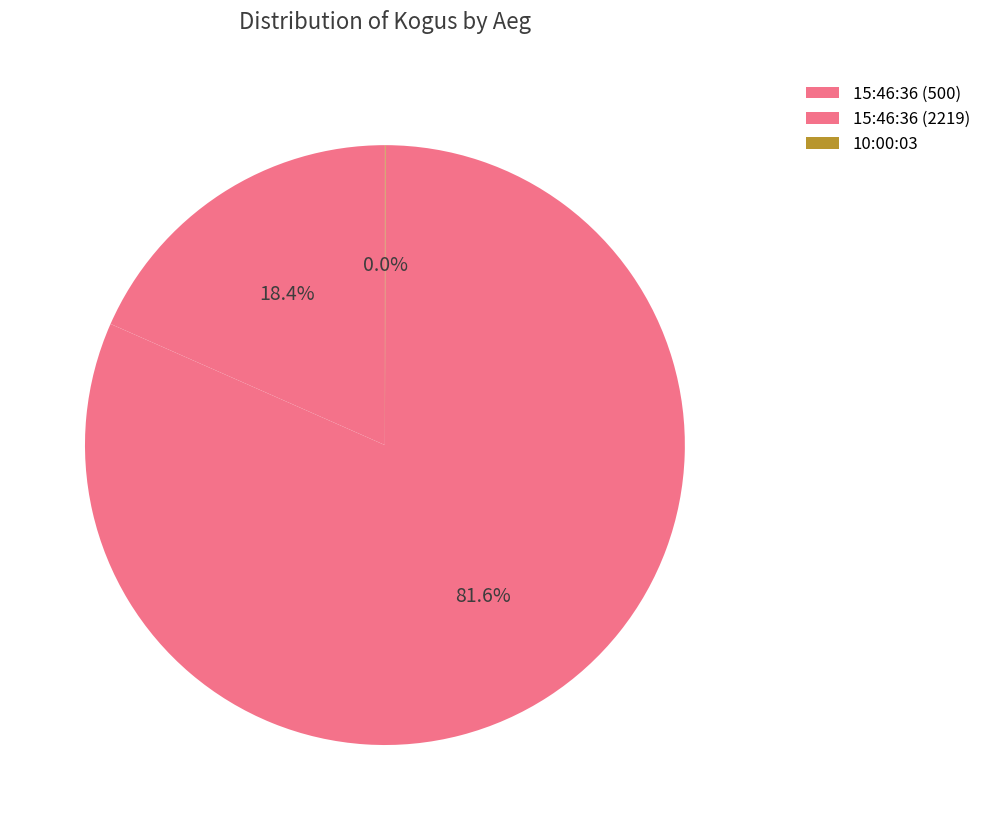

How many slices are in this pie chart?

3